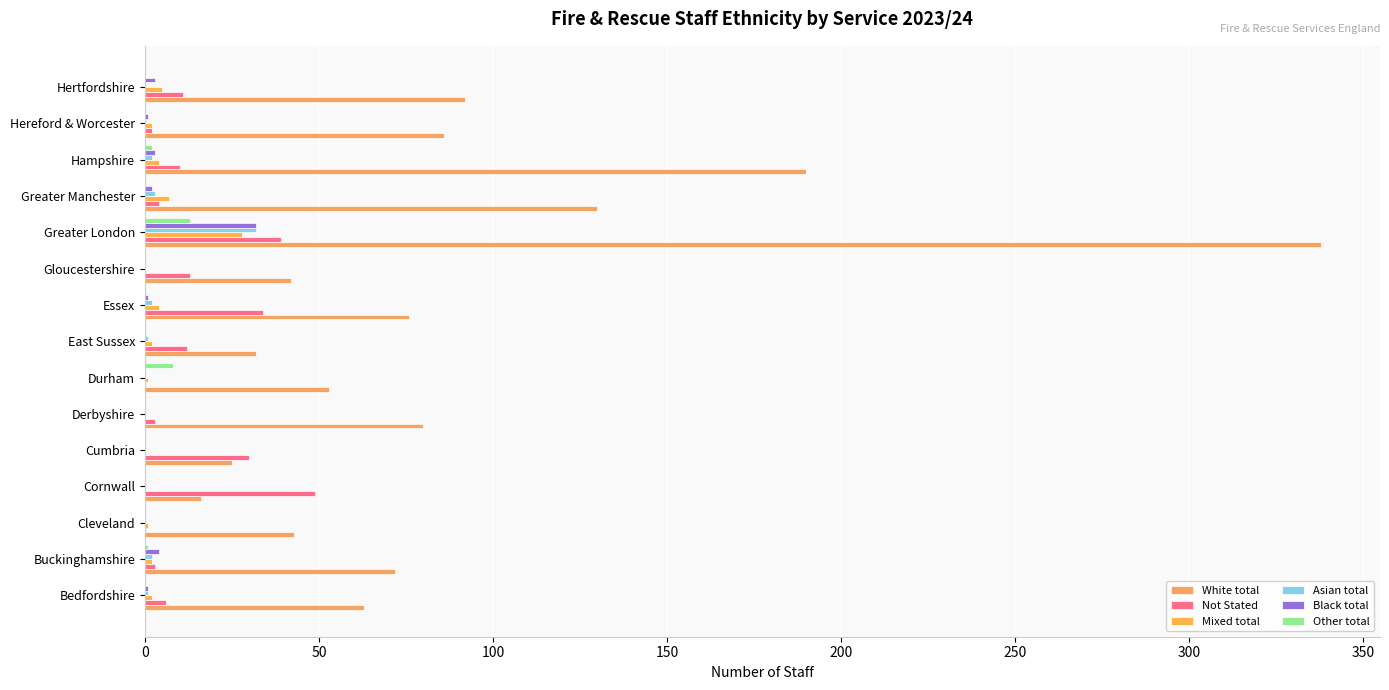

What is the difference between the second highest and minimum values in the Black total series?

4